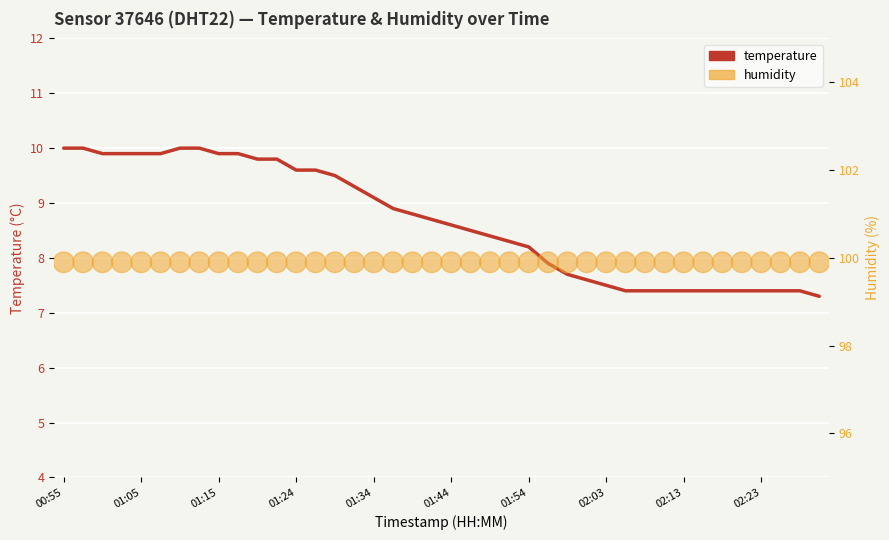

At which category is the sum across all series the highest?

00:55